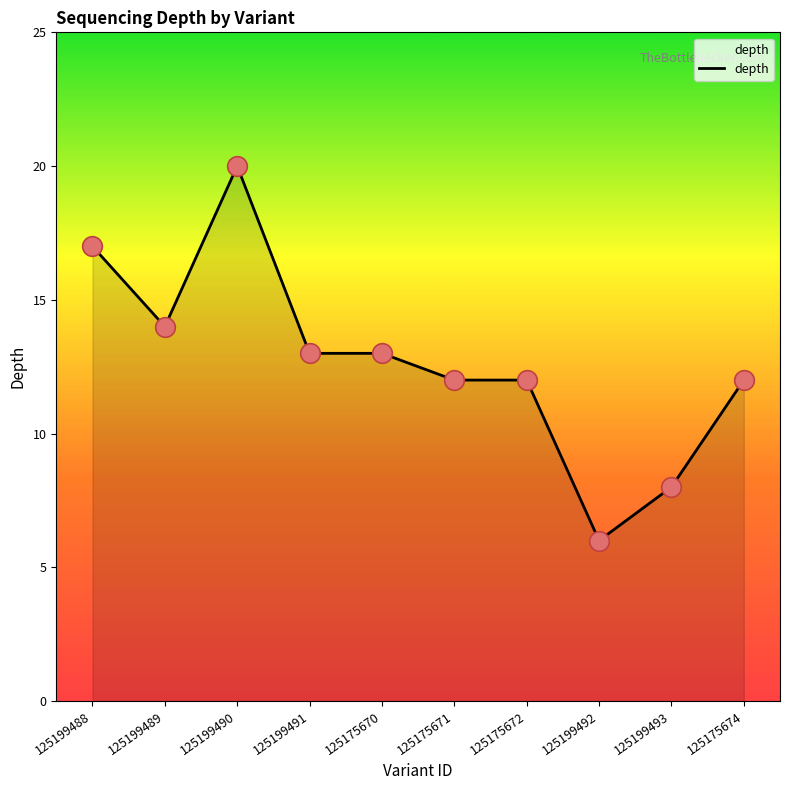

What is the change in value from 125199491 to 125199493?

-5